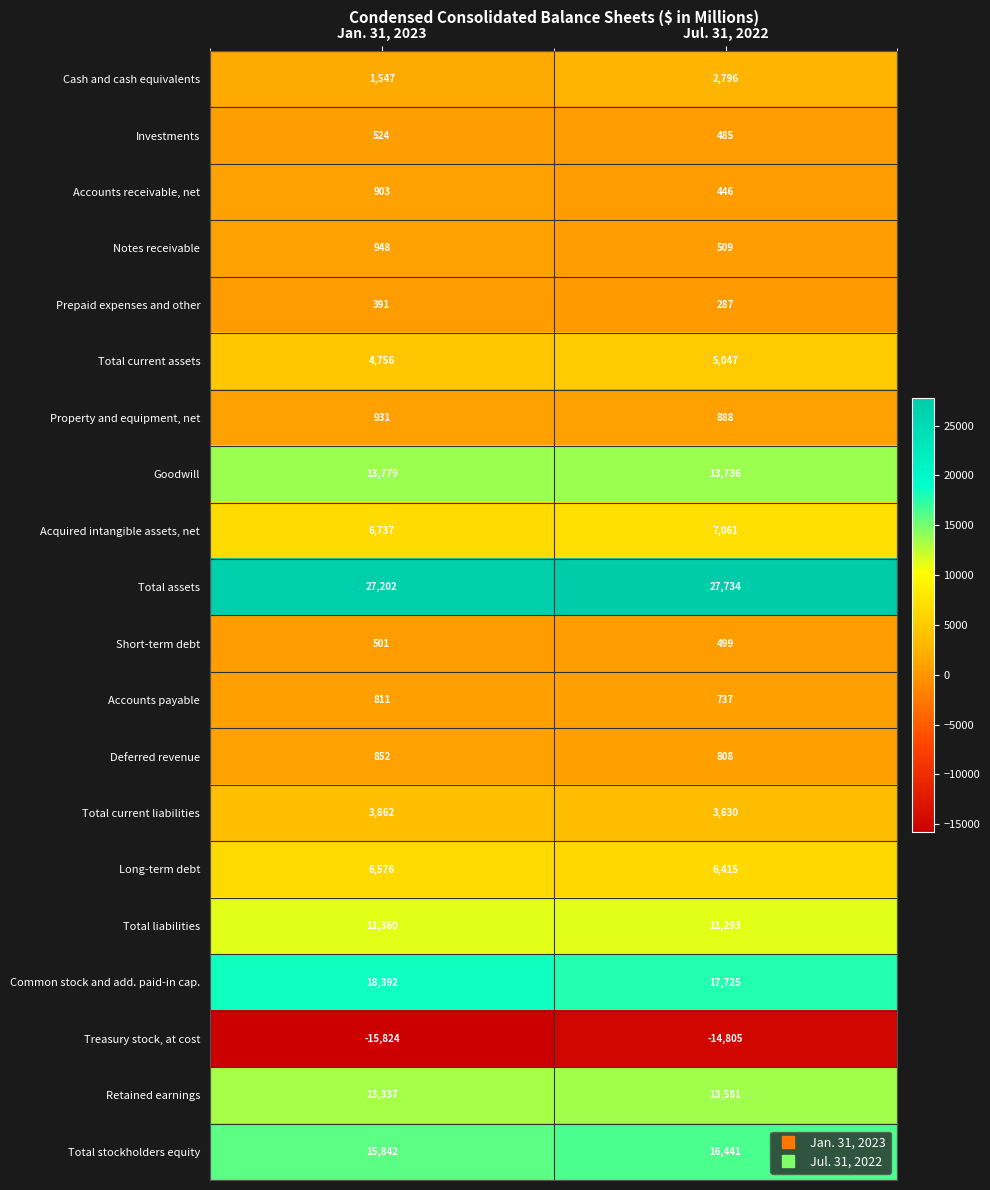

Which category has the lowest value in the Common stock and add. paid-in cap. series?

Jul. 31, 2022